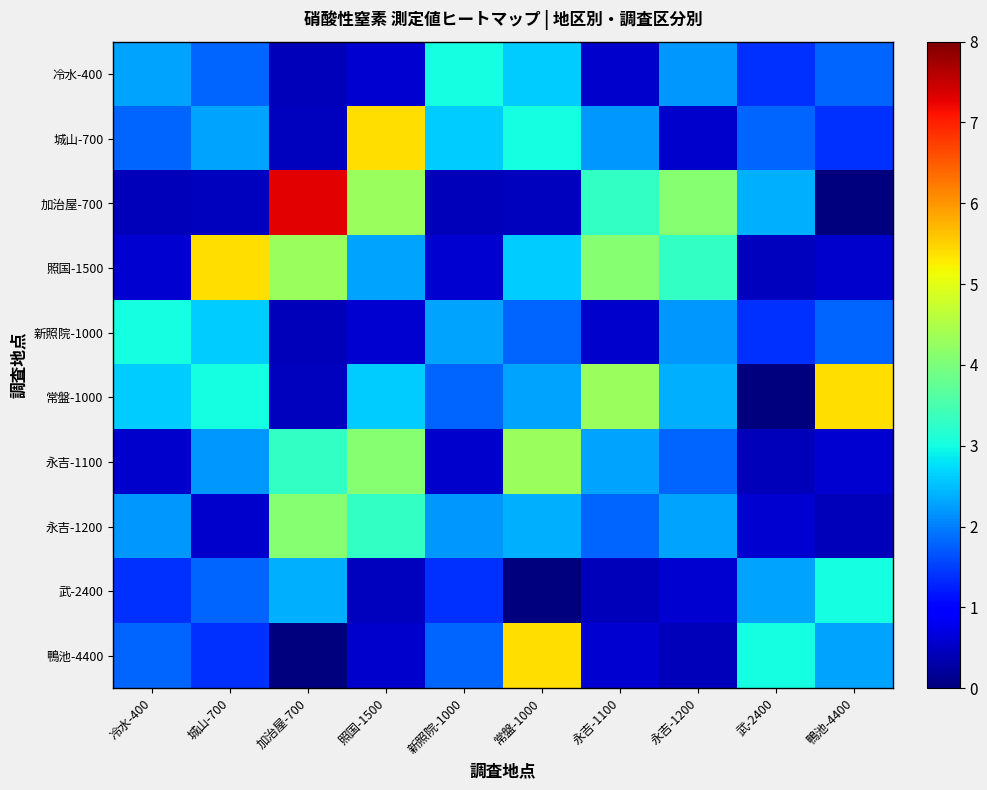

At how many categories does at least one series exceed 1?

10